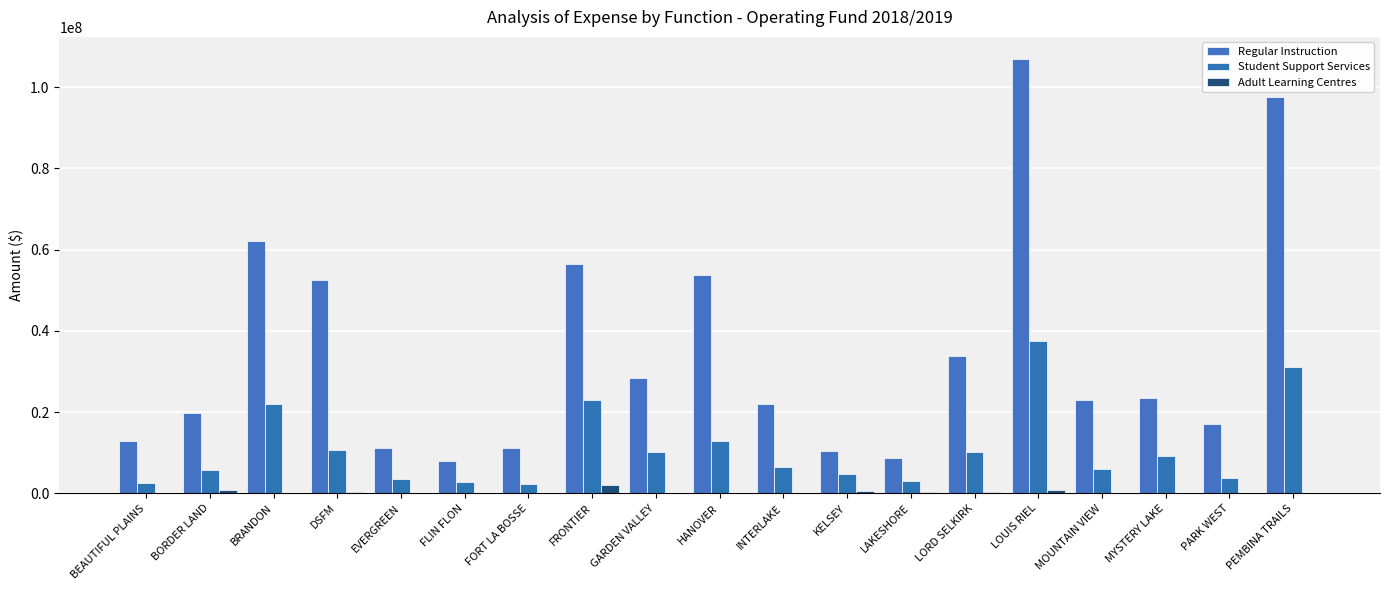

What is the difference between the maximum and second lowest values in the Regular Instruction series?

98328920